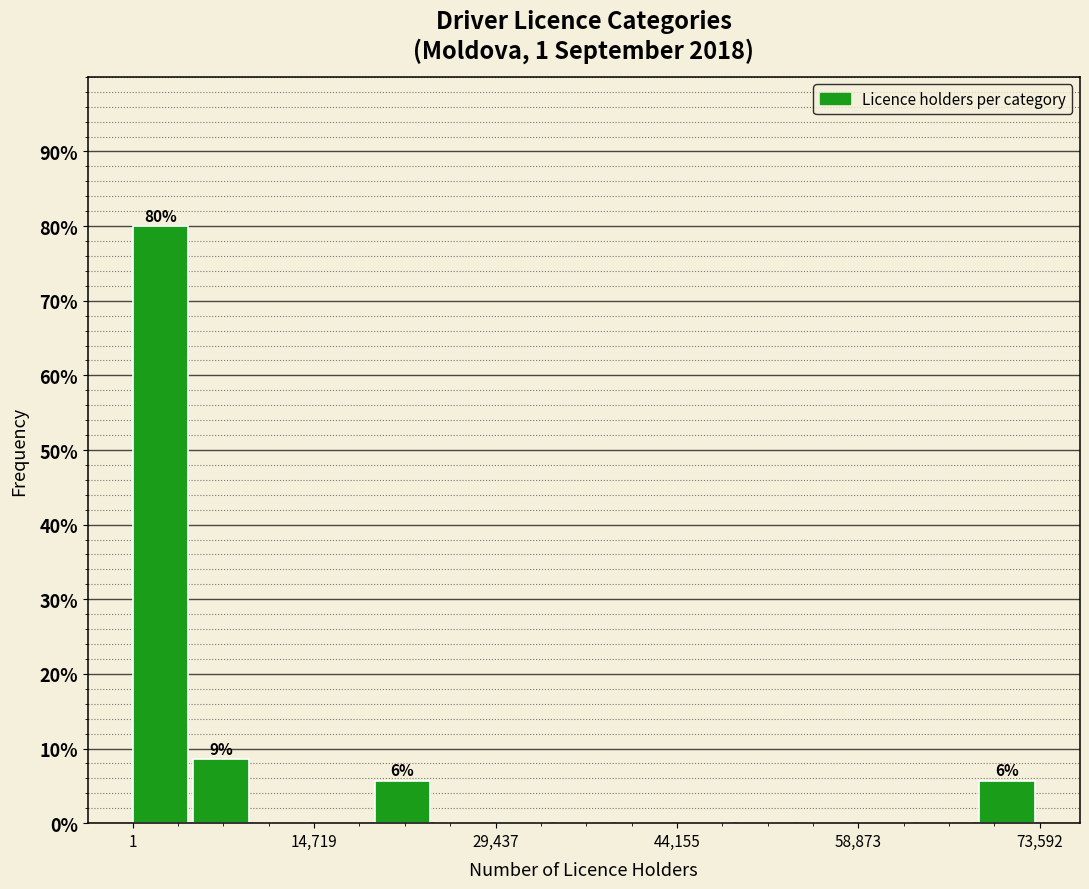

Read against the x-axis, roughly where is the centre of the tallest bar?

2000